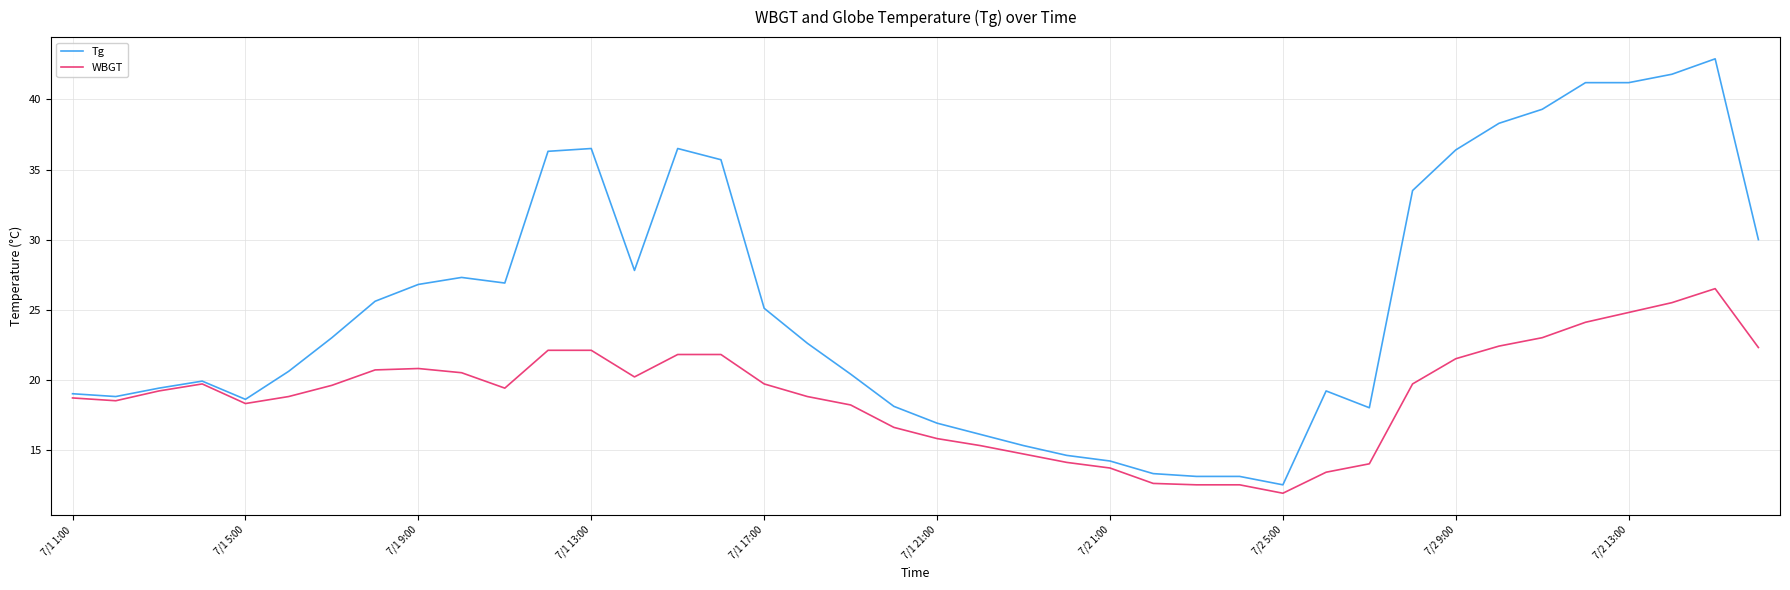

What is the smallest value displayed?

11.9